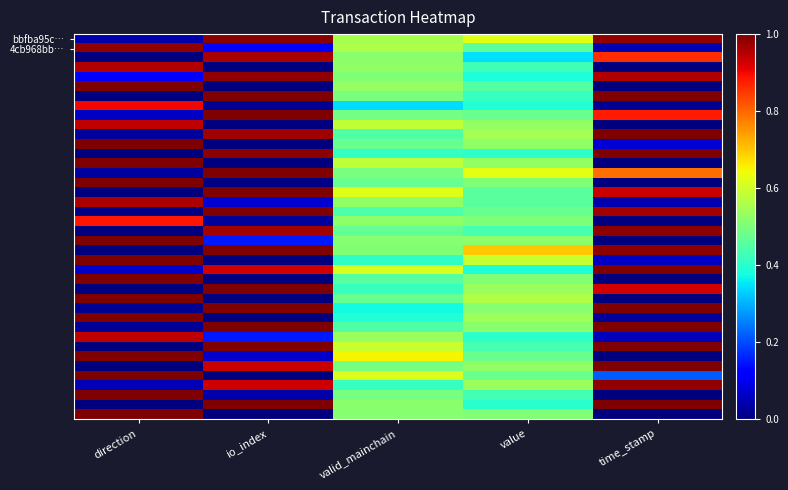

What is the difference between the highest and lowest values at valid_mainchain?

0.3